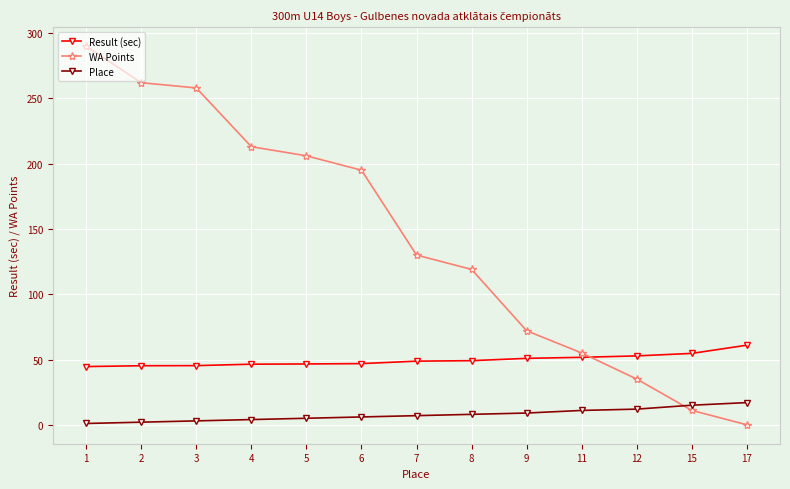

Rank the series by their maximum value, from highest to lowest.

WA Points, Result (sec), Place